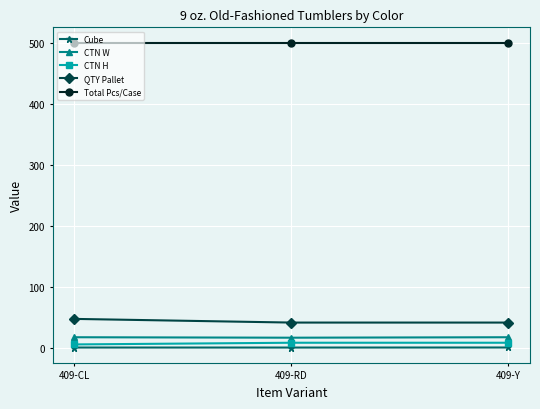

What is the sum of all QTY Pallet values?

132.0